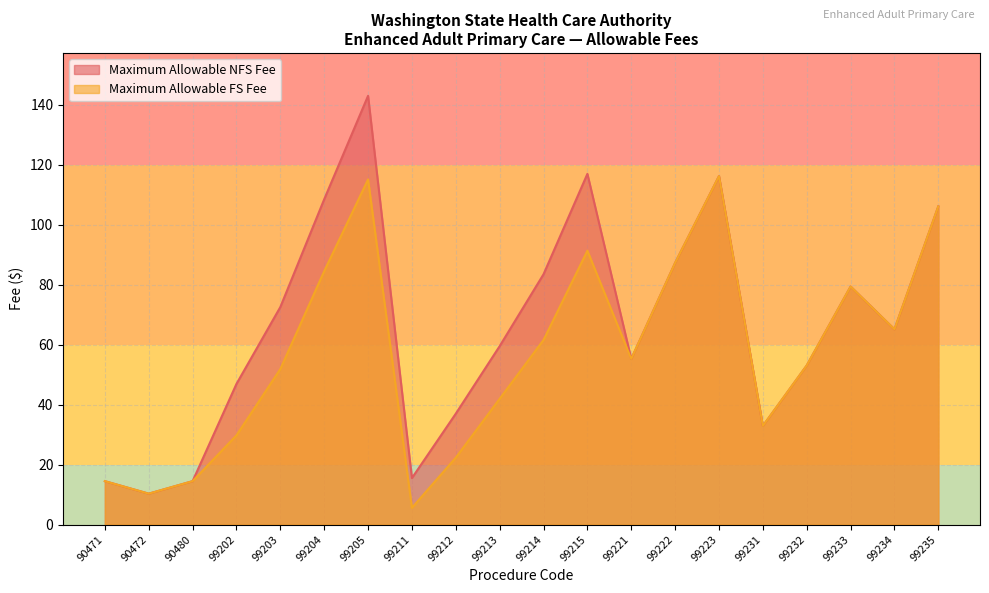

In Maximum Allowable NFS Fee, how many points are higher than both neighbors (excluding endpoints)?

4